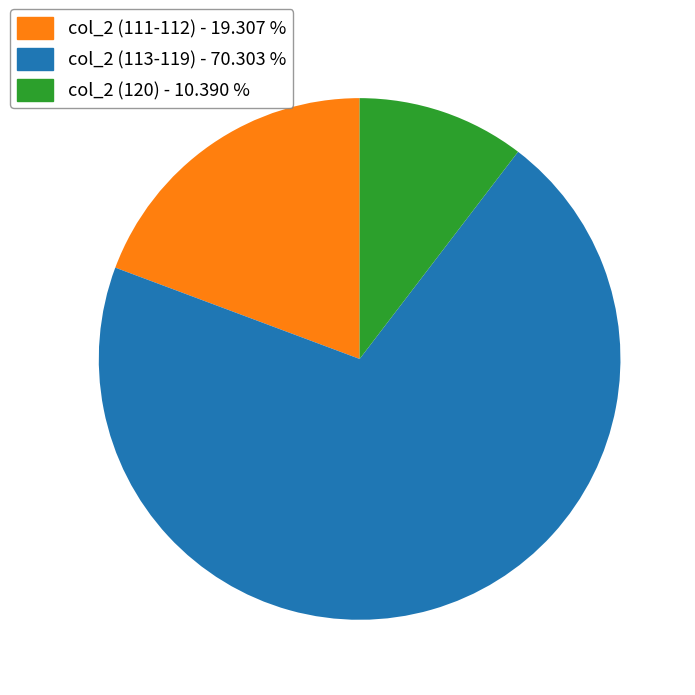

Does any single category account for the majority?

Yes